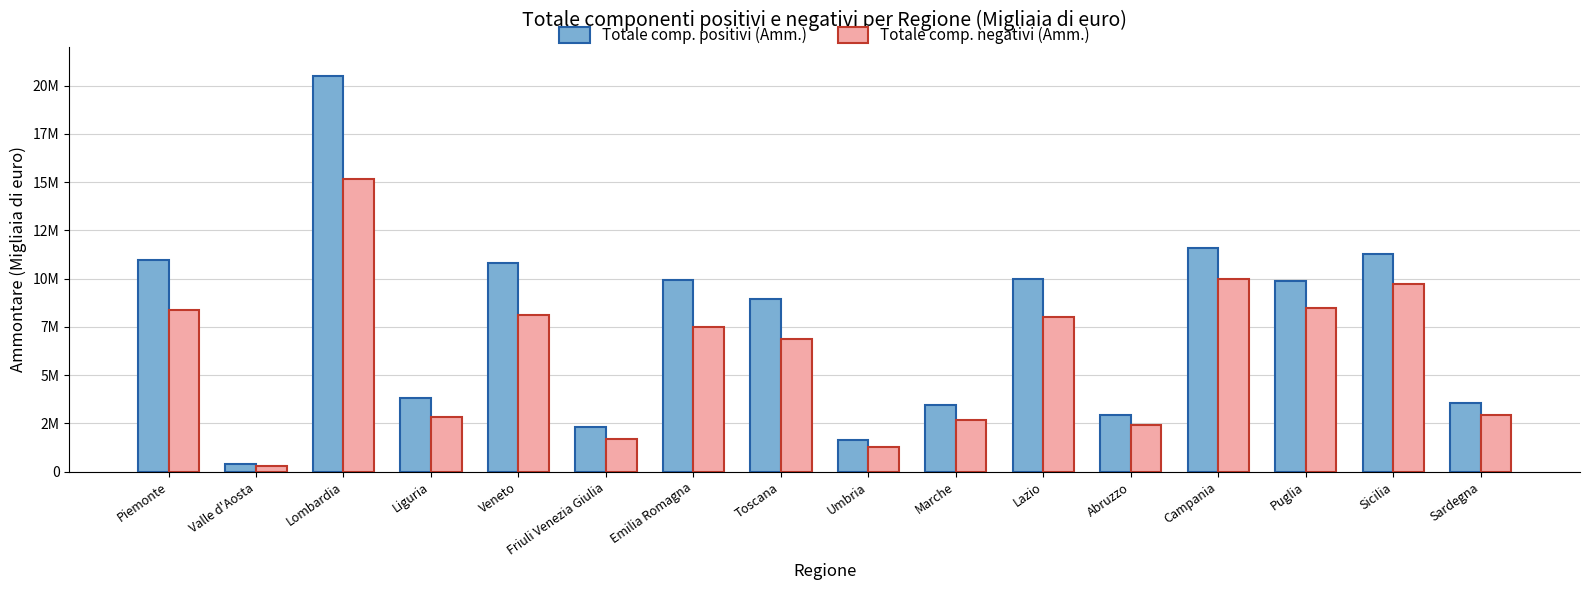

What is the difference between the maximum and minimum values in the Totale comp. positivi (Amm.) series?

20129183